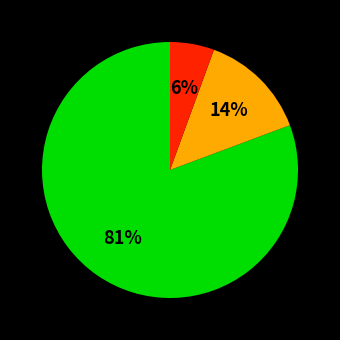

To the nearest percent, what is the average slice percentage?

33%